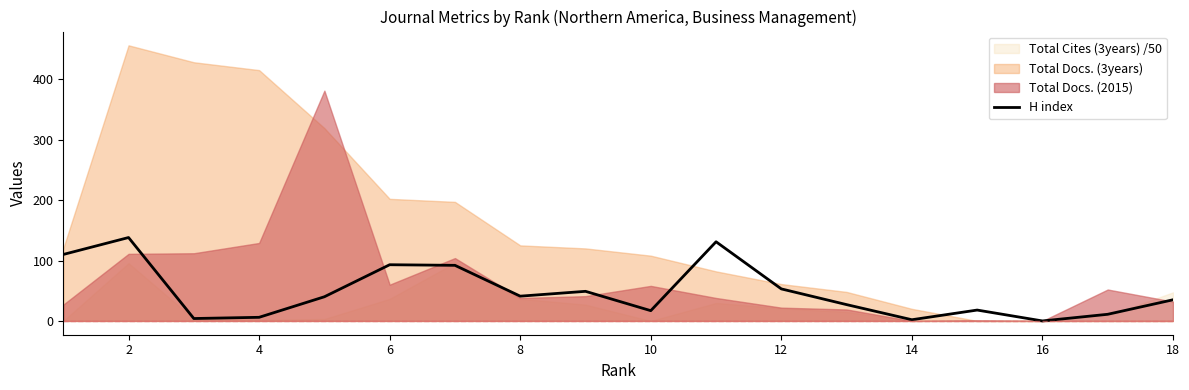

True or false: there are more than 0 points higher than both neighbors.

True